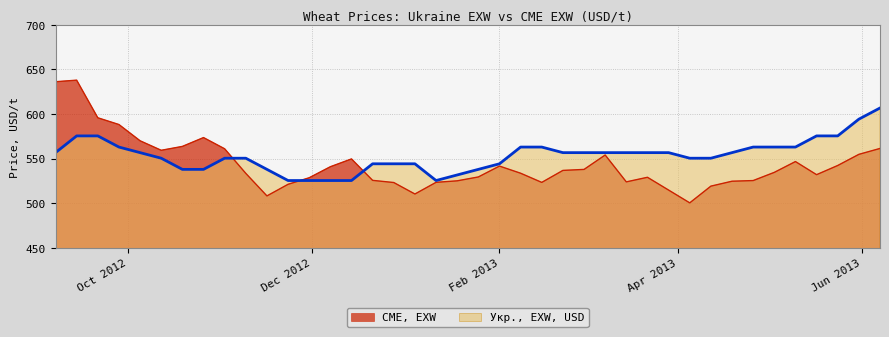

True or false: Укр., EXW, USD has more than 1 interior local peaks.

False